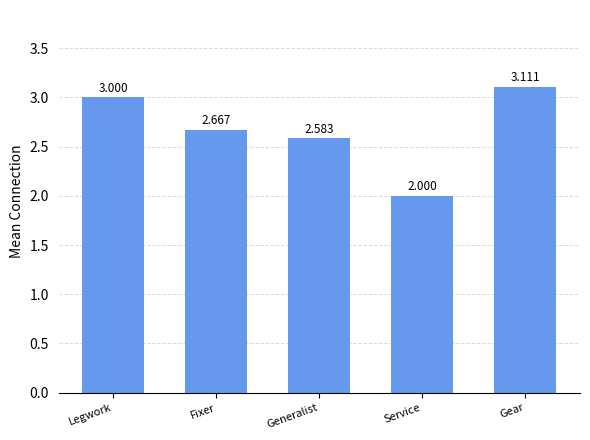

What is the maximum value shown in the chart?

3.1